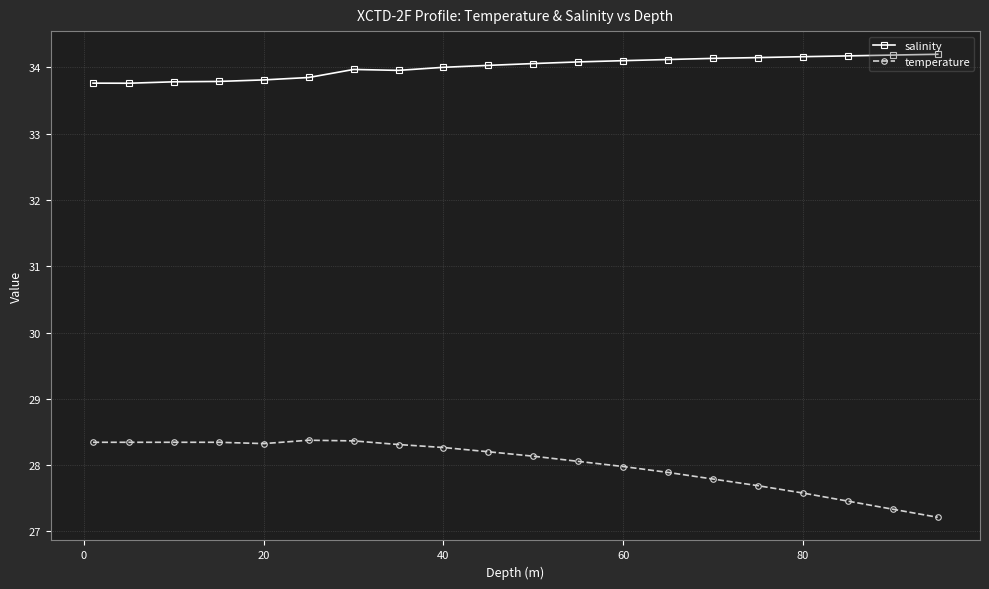

Rank the series by their average value, from highest to lowest.

salinity, temperature